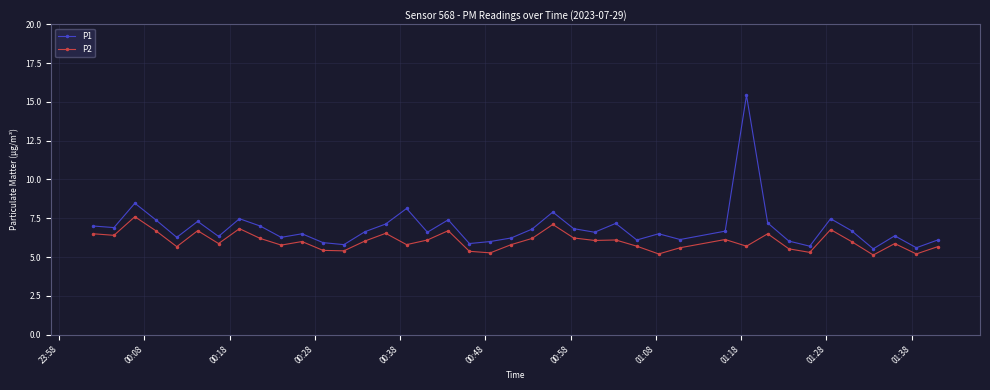

Does the chart display data point markers on the line(s)?

Yes